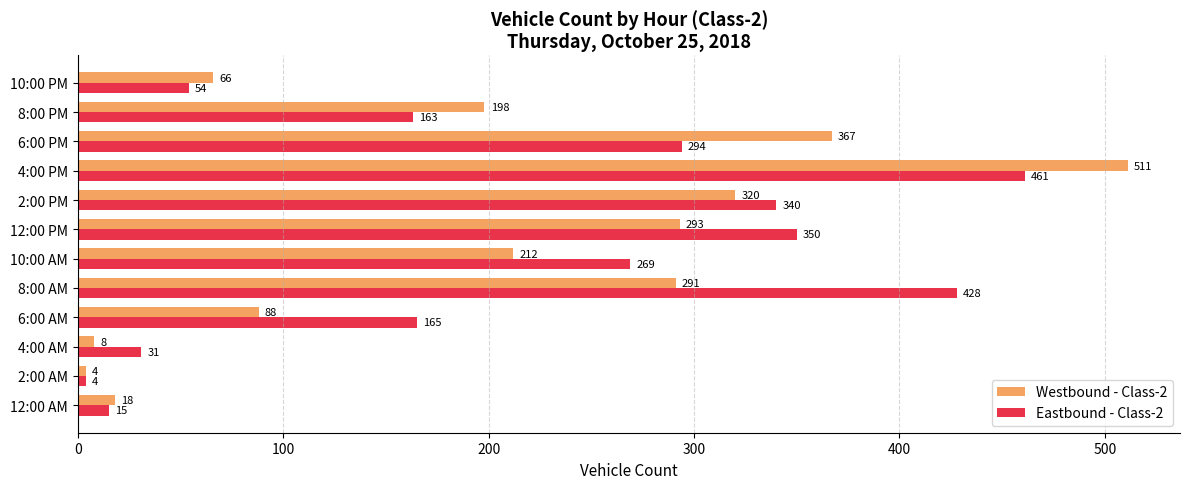

What are all the series names shown in the legend?

Westbound - Class-2, Eastbound - Class-2